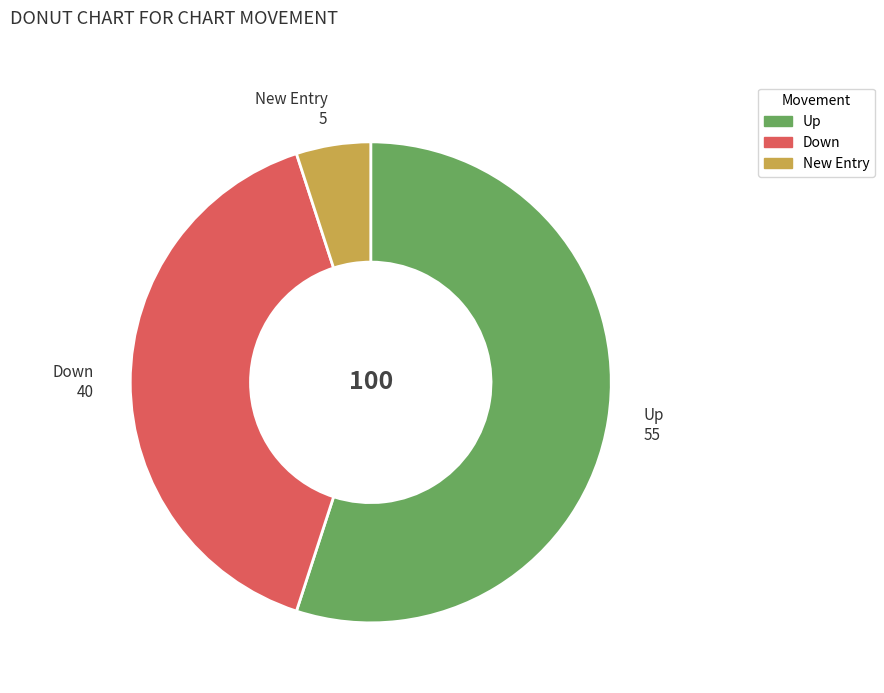

Do Down and New Entry together represent more than half of the pie?

No